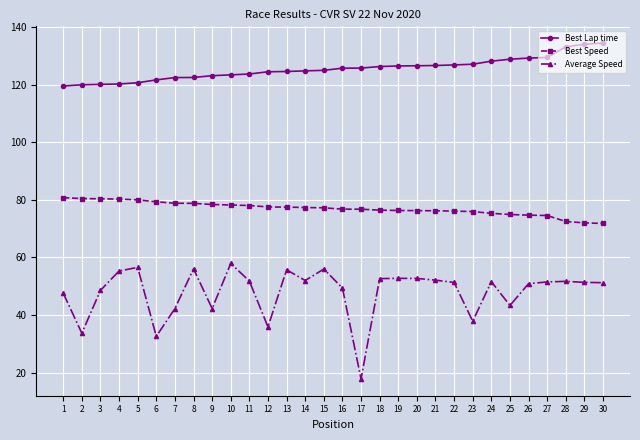

What is the highest value of the Best Lap time series?

134.4